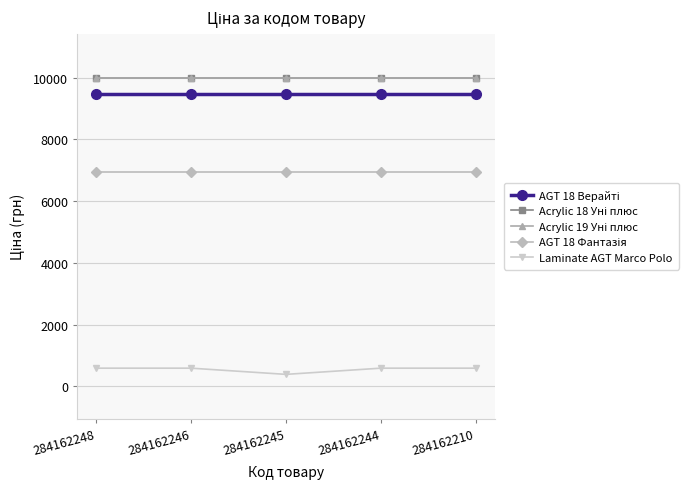

What is the value of the AGT 18 Верайті point at the 3rd from the left?

9480.1